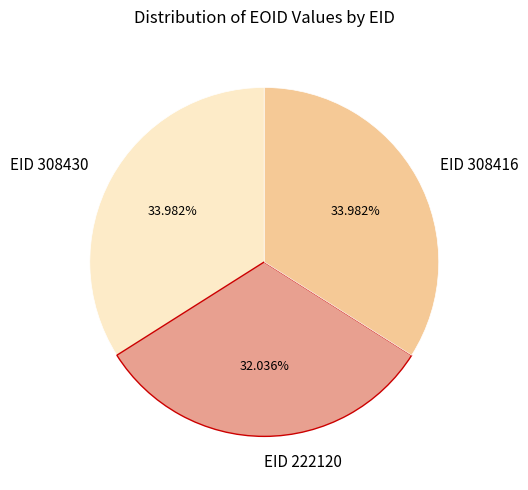

To the nearest percent, what is the average slice percentage?

33%